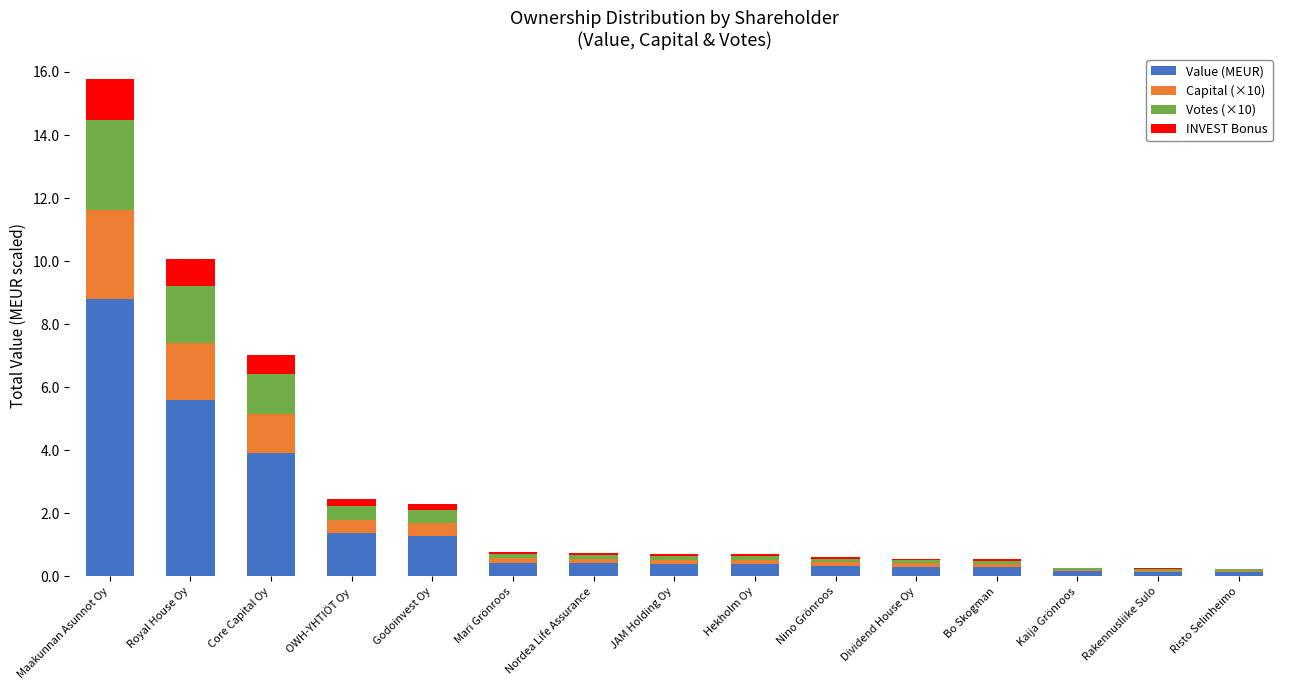

What is the highest value of the Value (MEUR) series?

8.8